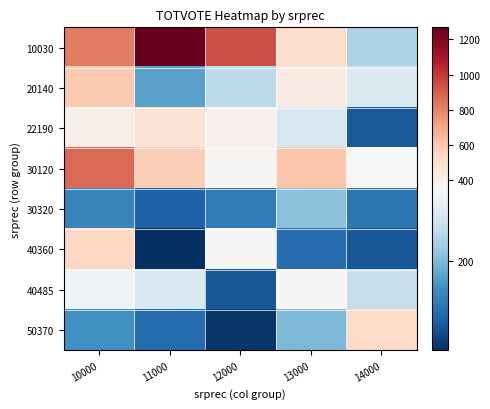

What is the smallest value displayed?

14